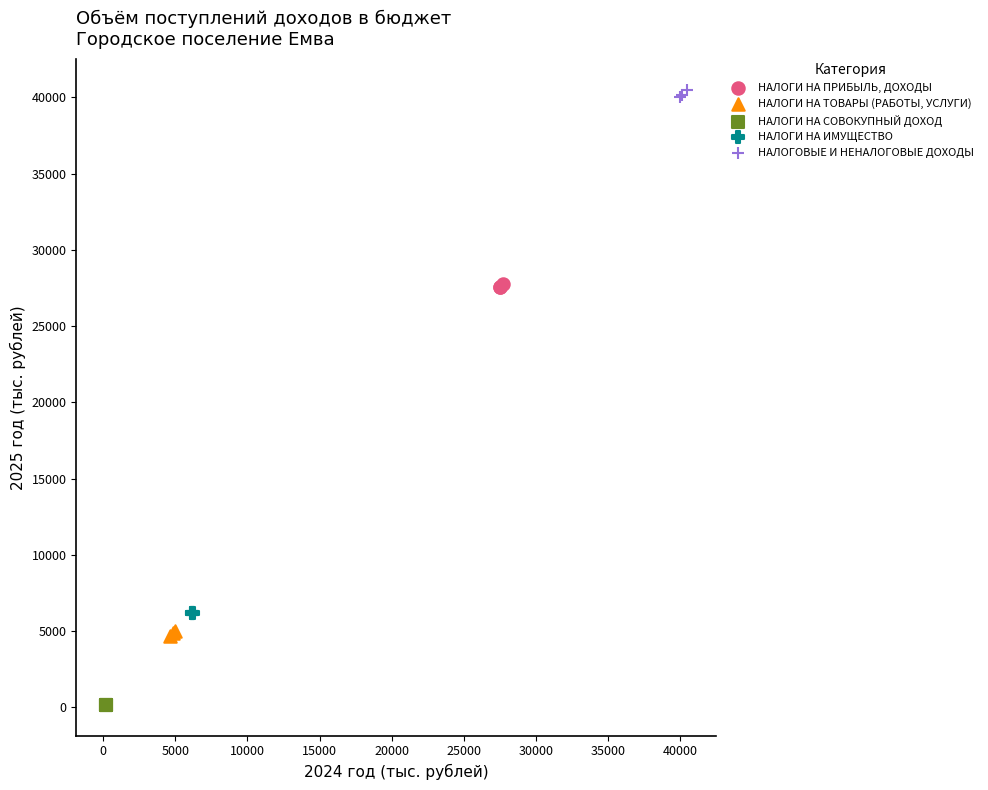

Which series reaches the minimum Y coordinate?

НАЛОГИ НА СОВОКУПНЫЙ ДОХОД